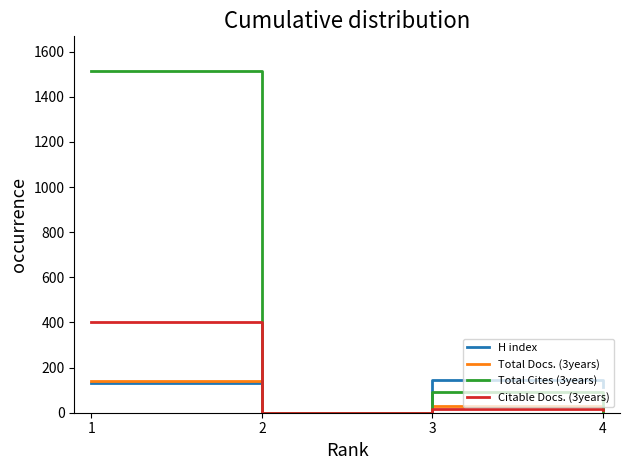

At which label is Total Cites (3years) closest to 758?

3